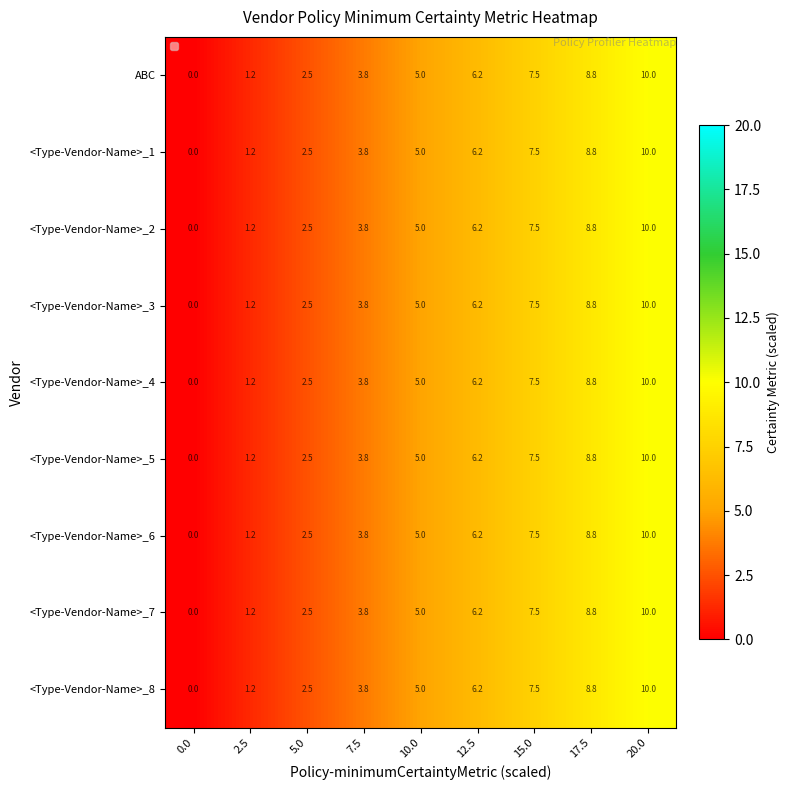

What is the difference between the maximum and minimum values in the <Type-Vendor-Name>_4 series?

10.0